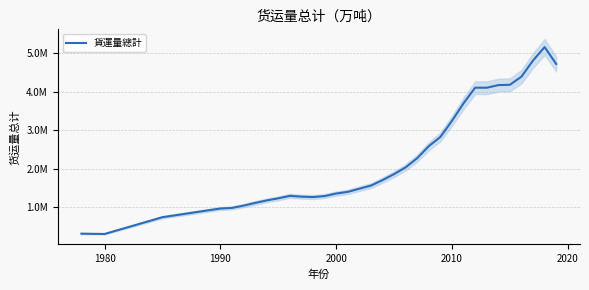

At which category does the chart reach its minimum across all series?

1980